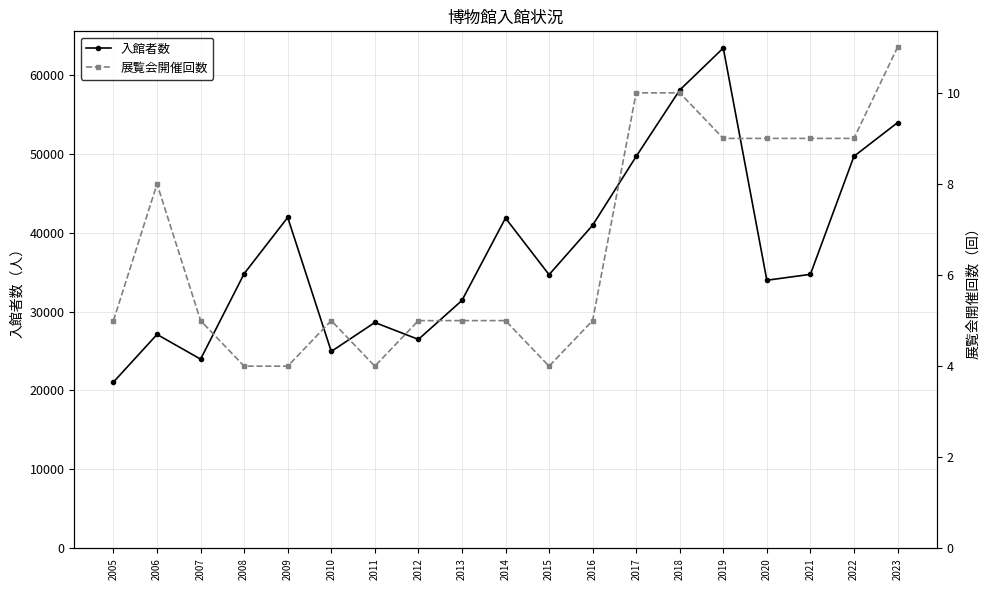

Rank the series by their maximum value, from highest to lowest.

入館者数, 展覧会開催回数